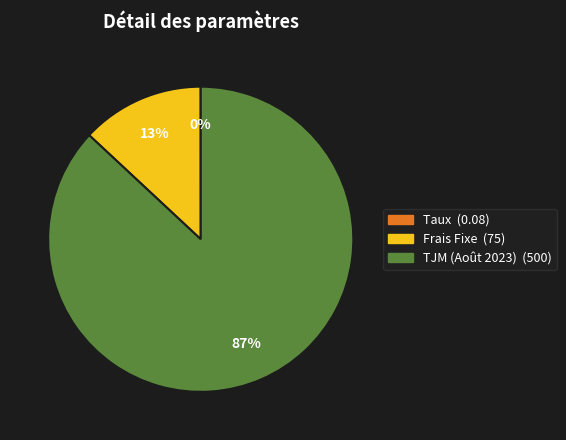

Does any single category account for the majority?

Yes